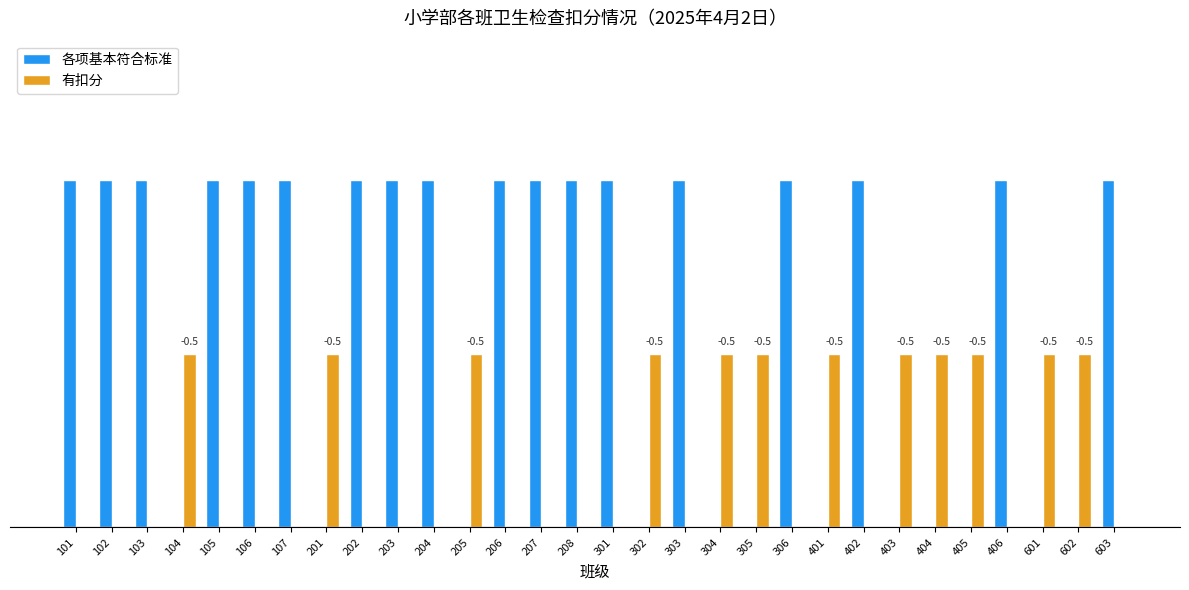

Are the bars grouped side by side (vs. stacked)?

Yes